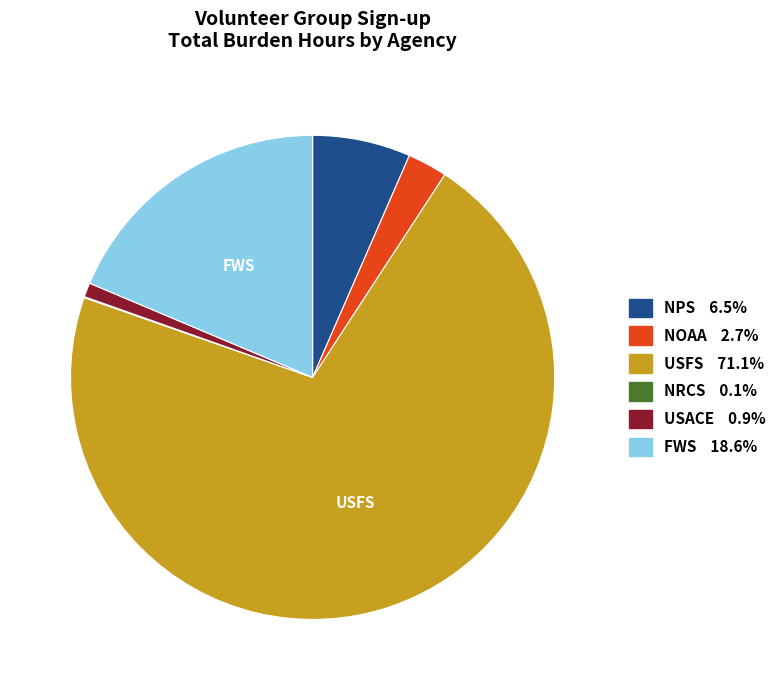

Is there any slice that represents more than half of the pie?

Yes